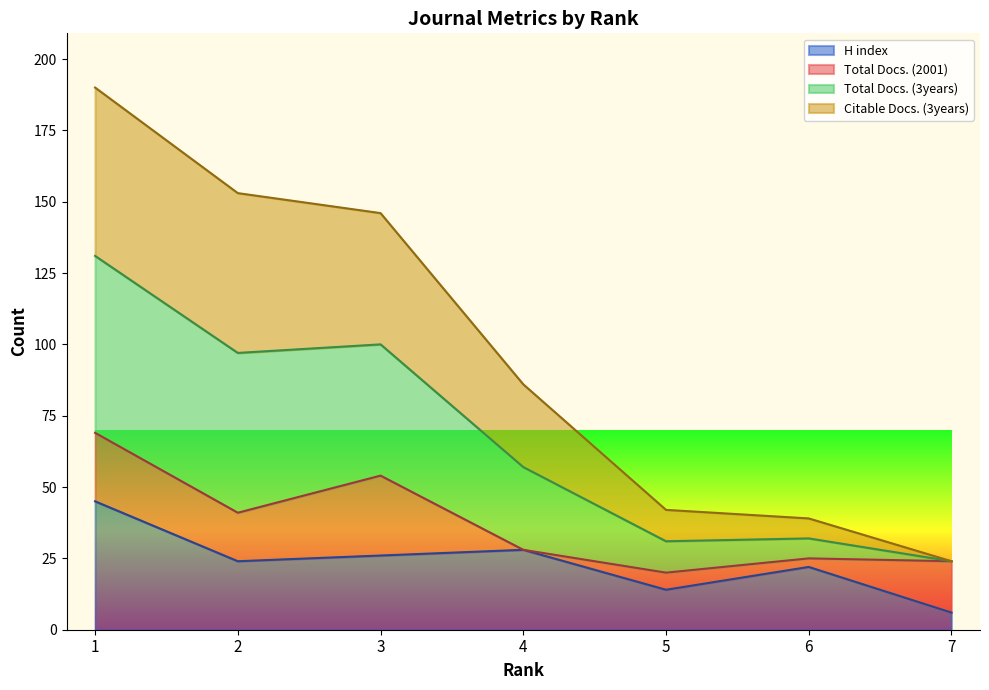

How many lines are shown in the chart?

4